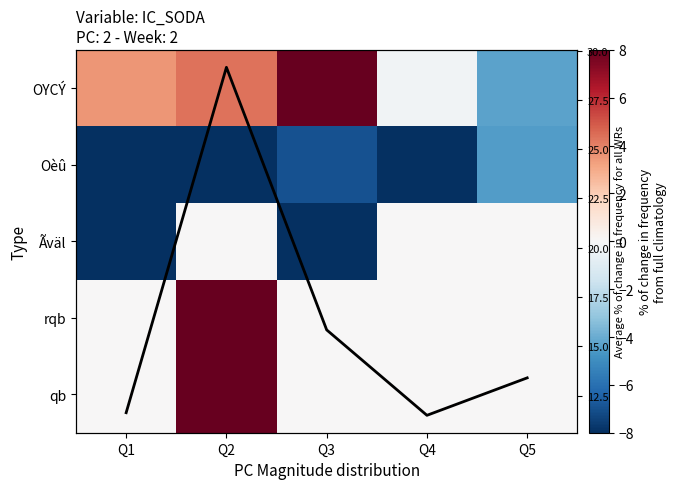

At which category does the chart reach its minimum across all series?

Q2